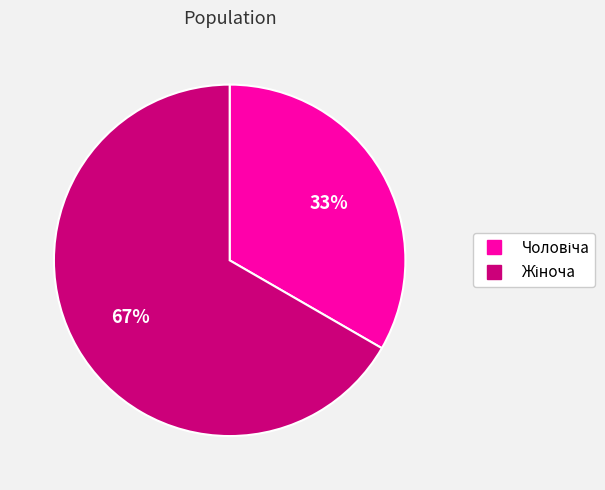

Does any single category account for the majority?

Yes